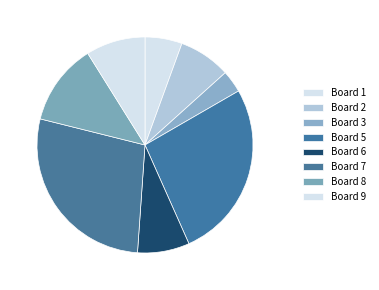

Count the number of slices in the pie.

8